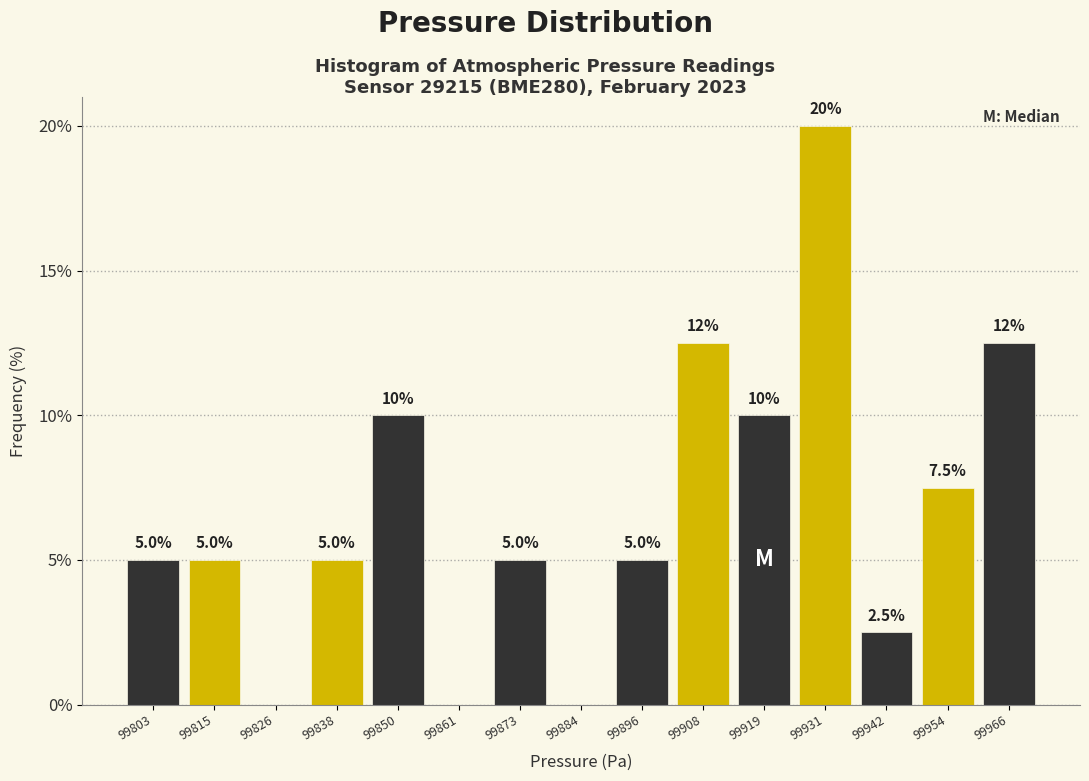

Which range on the x-axis has the tallest bar?

99924 to 99936